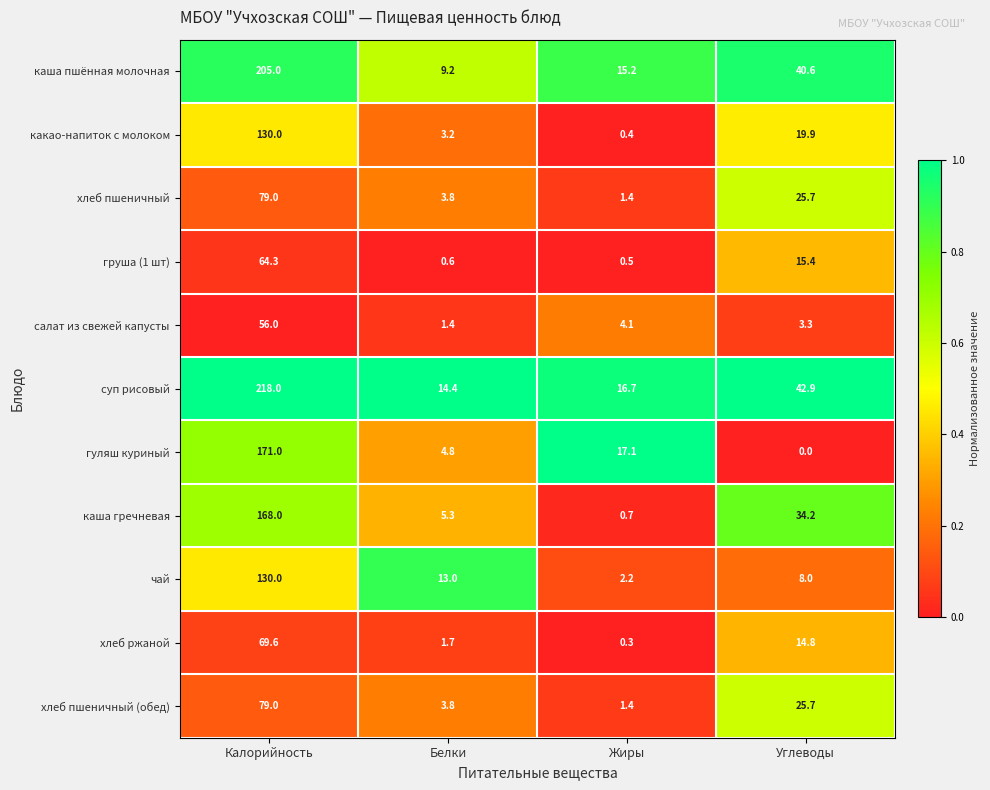

What is the spread (max minus min) of values at Жиры?

16.8